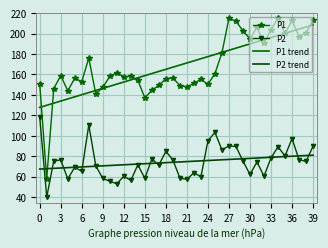

What is the label of the 21st point from the left?

20